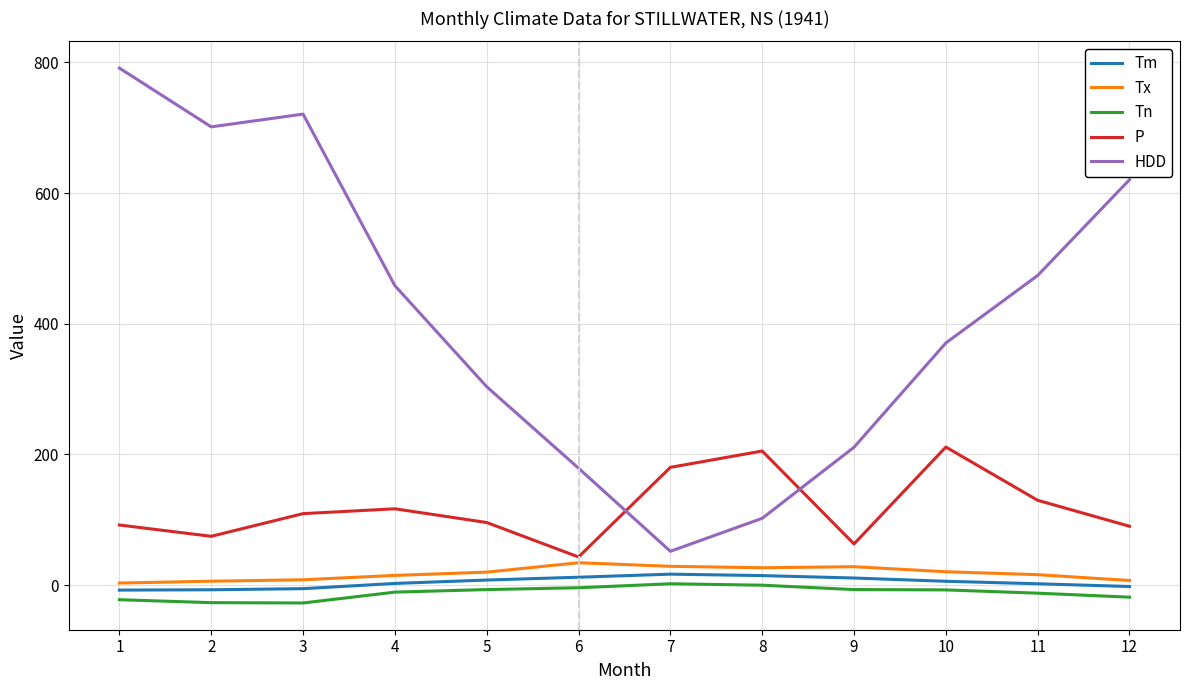

True or false: Tn and P intersect in this chart.

False